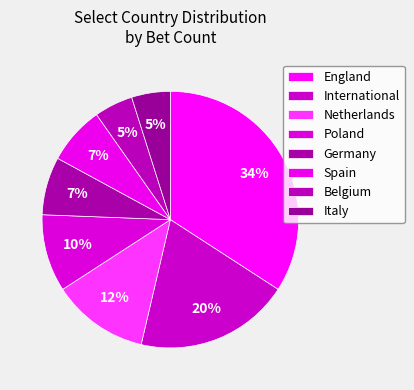

Is there any slice that represents more than half of the pie?

No